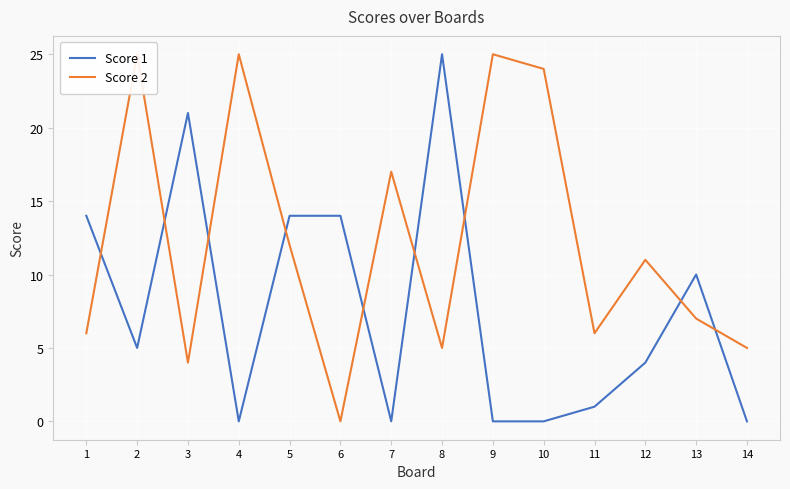

Where is Score 2 nearest to the value 12?

5